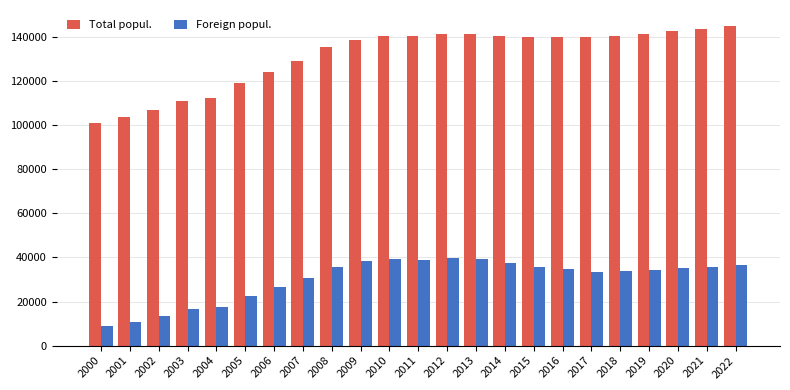

Which series has the largest total across all categories?

Total popul.